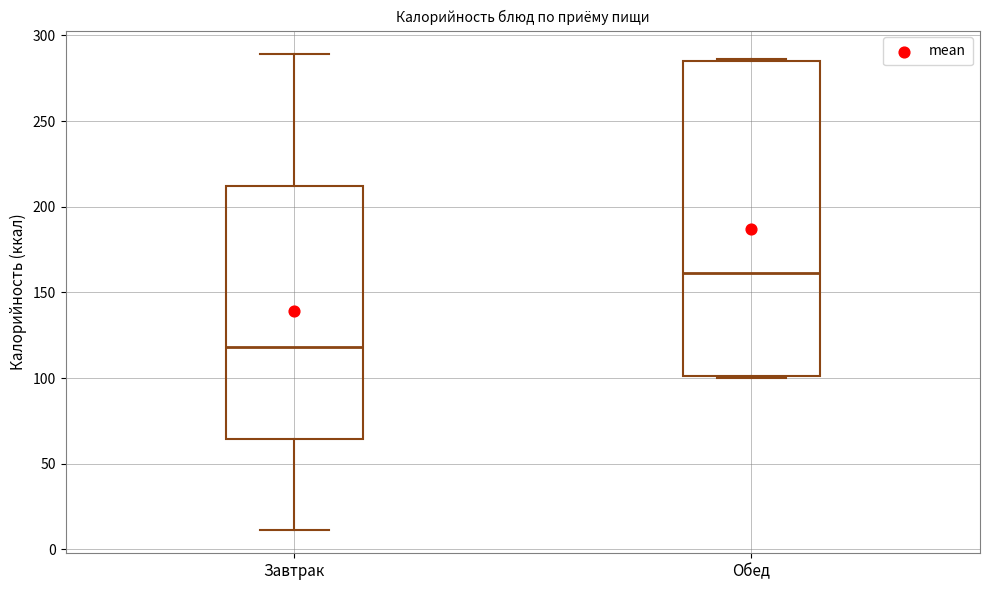

Comparing the boxes themselves (not the whiskers), which one is the tallest?

Обед